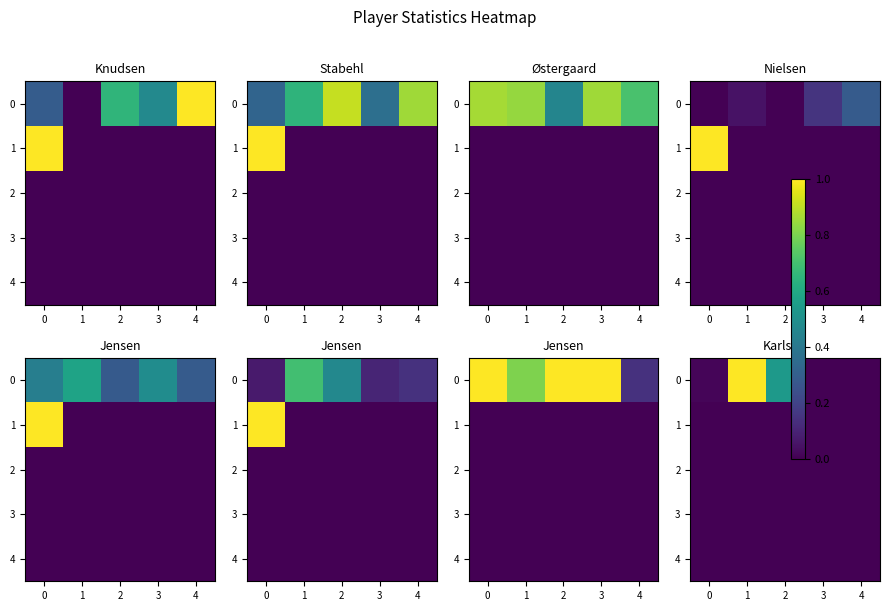

Is the value of 4 at 0 greater than the value of 1 at 1?

No